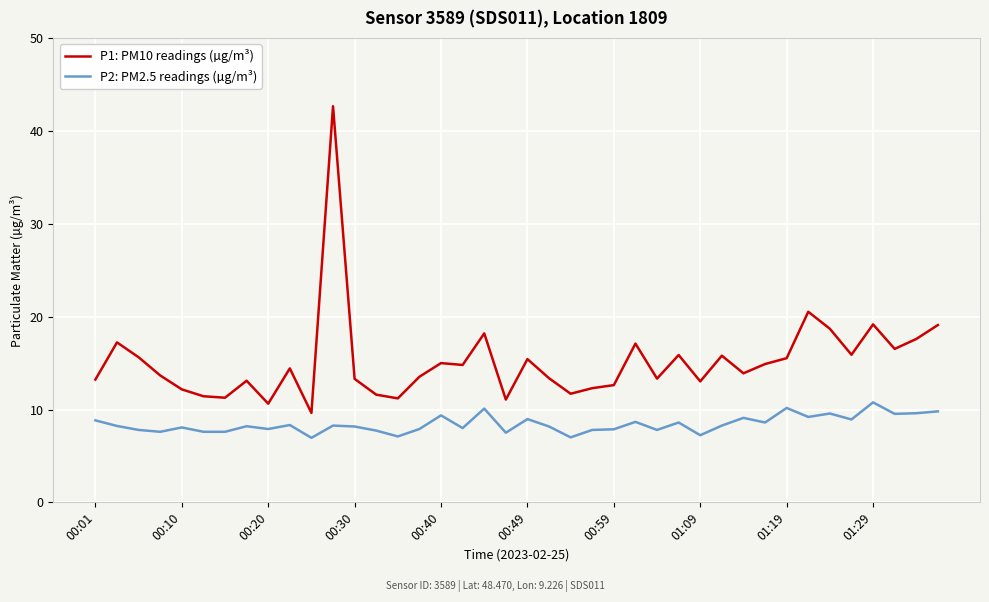

What is the difference between the maximum and minimum values in the P1: PM10 readings (µg/m³) series?

33.0